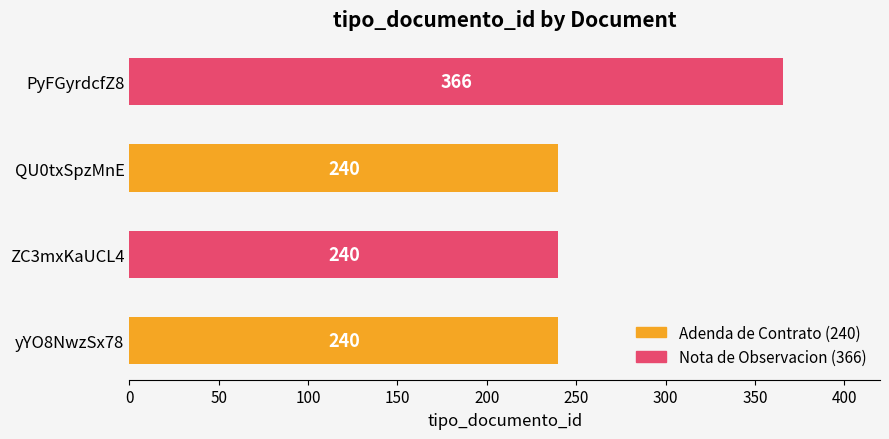

What is the smallest value displayed?

240